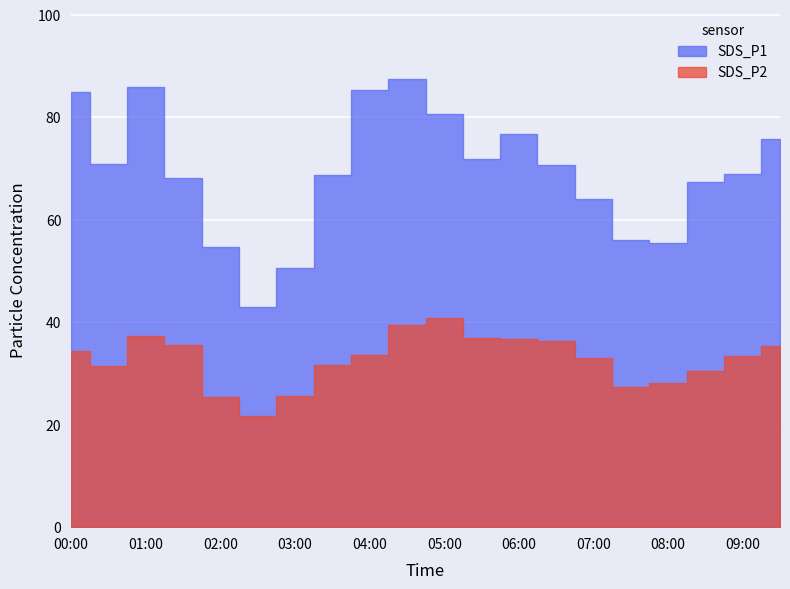

Does the chart display data point markers on the line(s)?

No